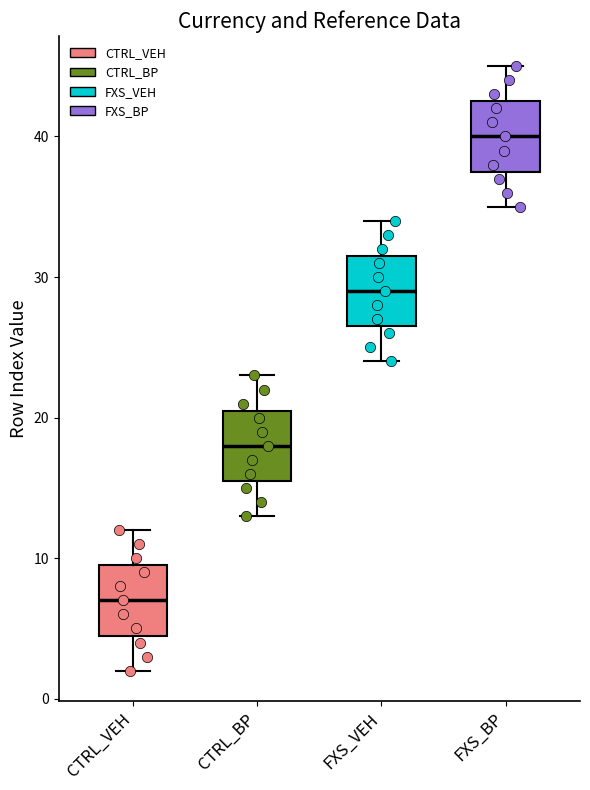

Where does the upper whisker of the box for FXS_BP end on the y-axis? The values are not printed on the chart, so give them approximately, as read against the axis.

45